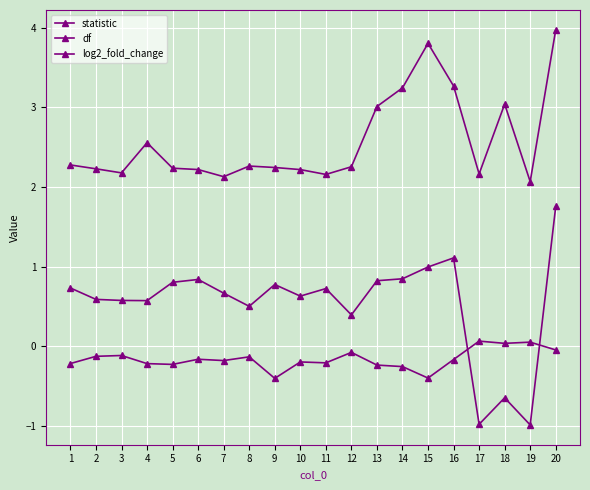

How many values in statistic are below zero?

3